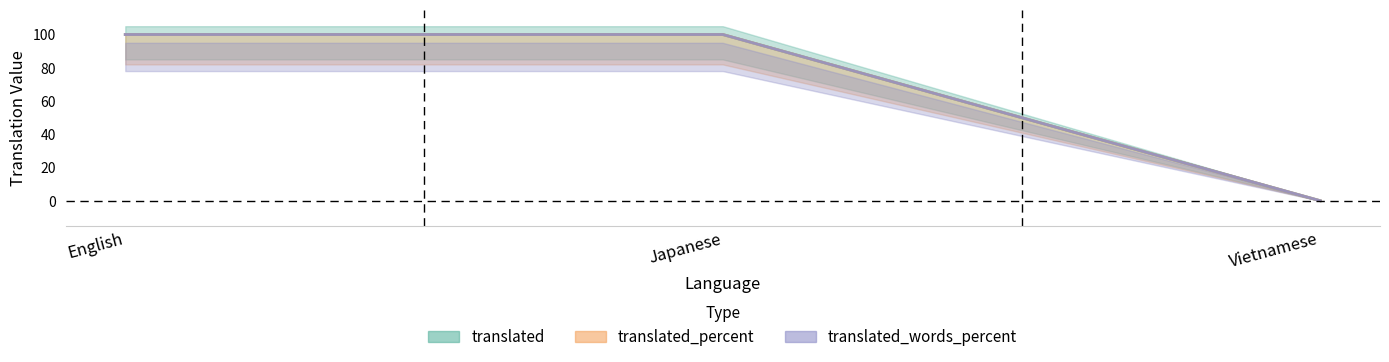

At how many categories does at least one series exceed 49?

2